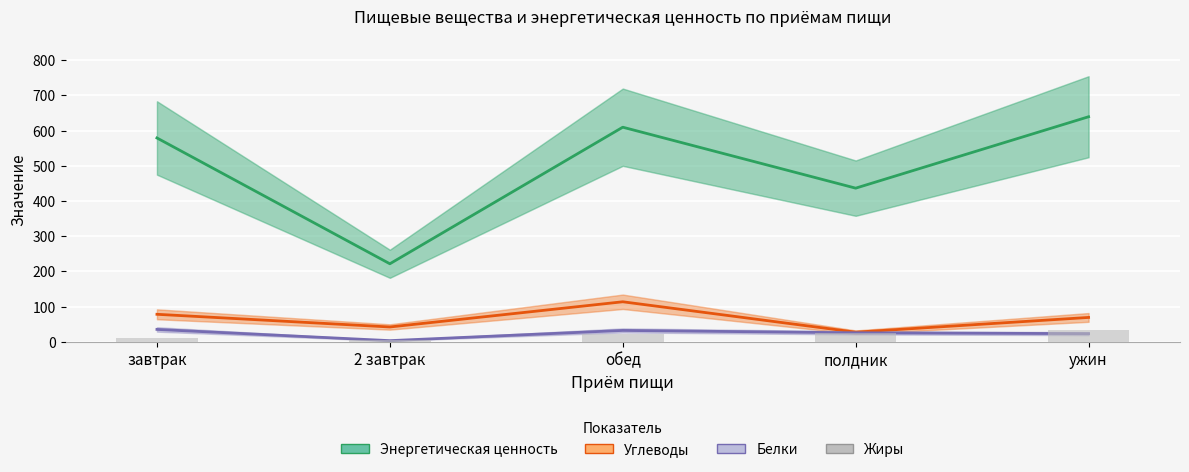

Read the Жиры value at ужин.

32.1